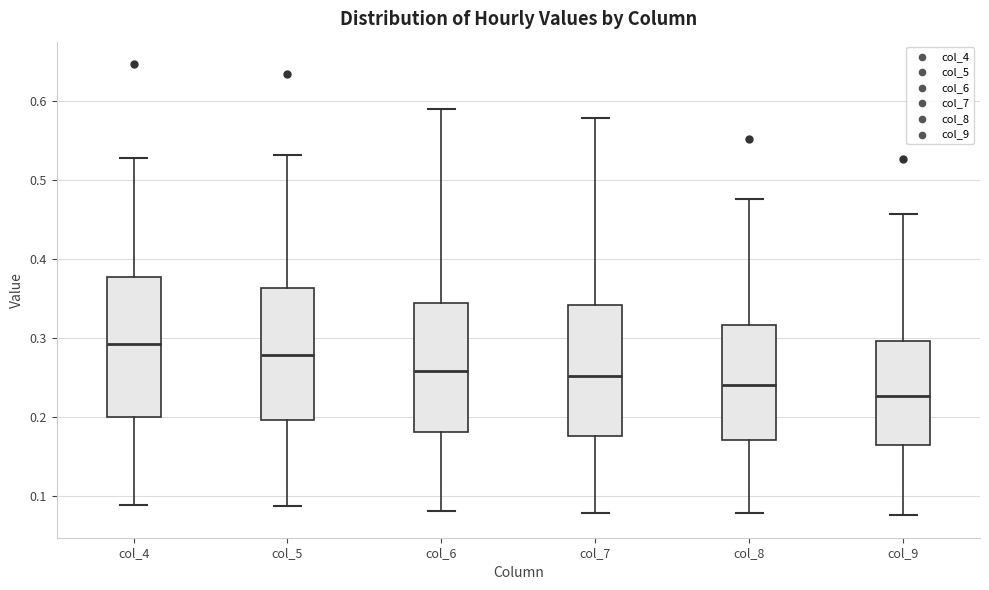

Where is the upper edge of the box for col_6 on the y-axis? The values are not printed on the chart, so give them approximately, as read against the axis.

0.34